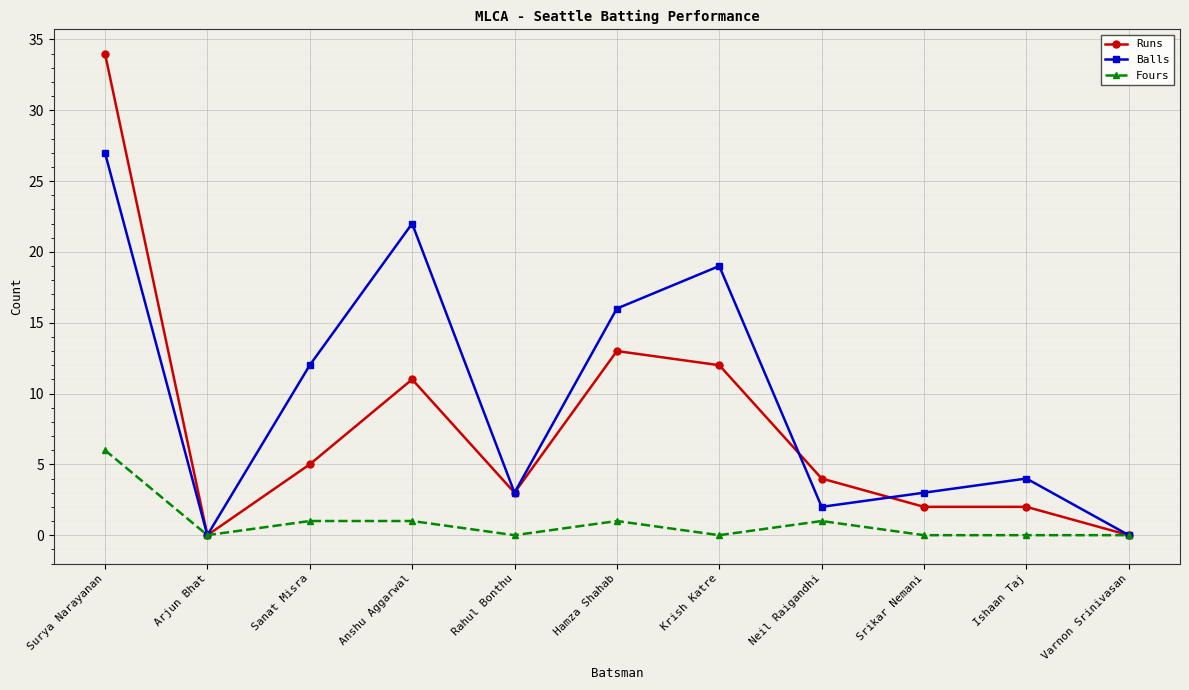

What is the difference between the maximum and minimum values in the Fours series?

6